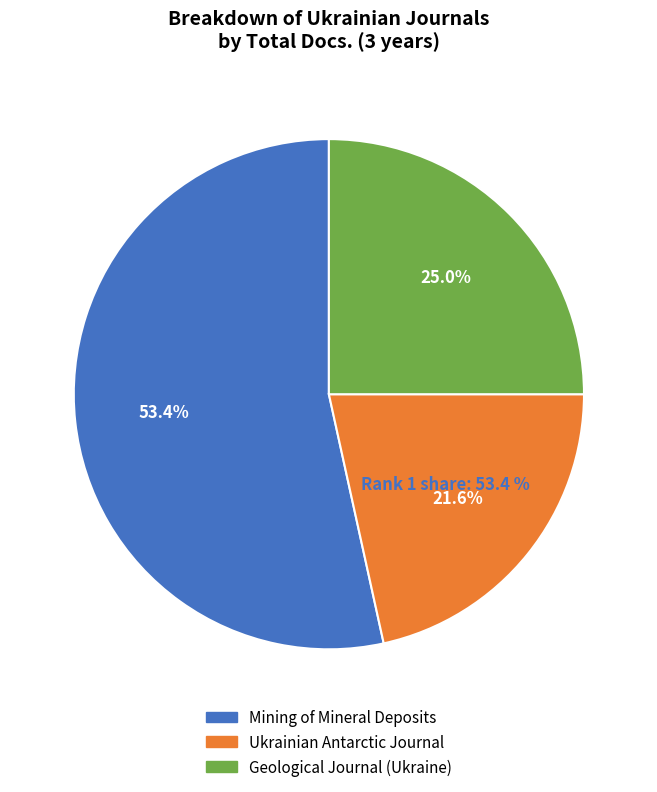

To the nearest percent, what is the combined percentage of Geological Journal (Ukraine) and Ukrainian Antarctic Journal?

47%